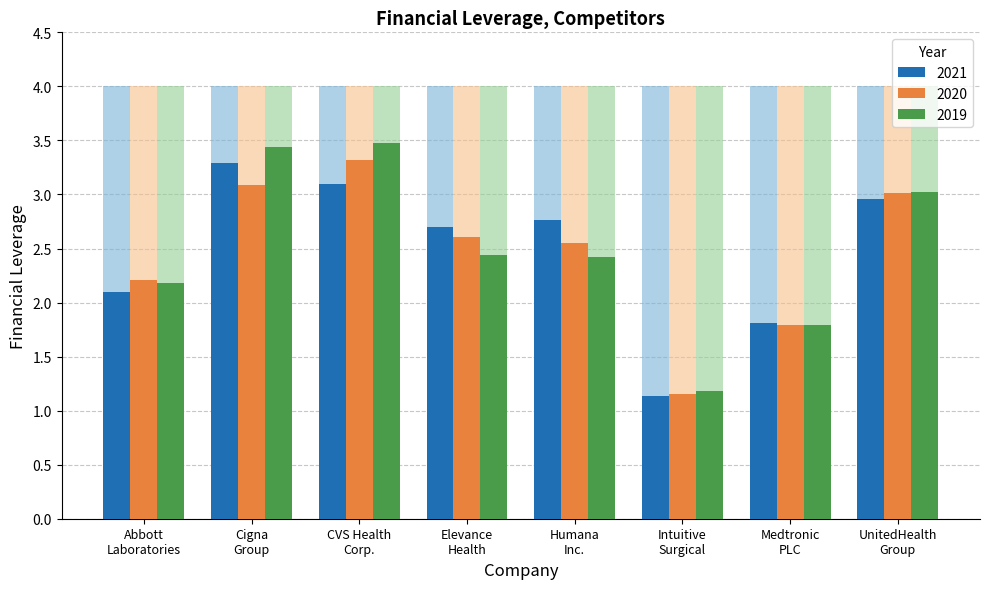

What is the approximate value of 2021 at Abbott
Laboratories?

2.1